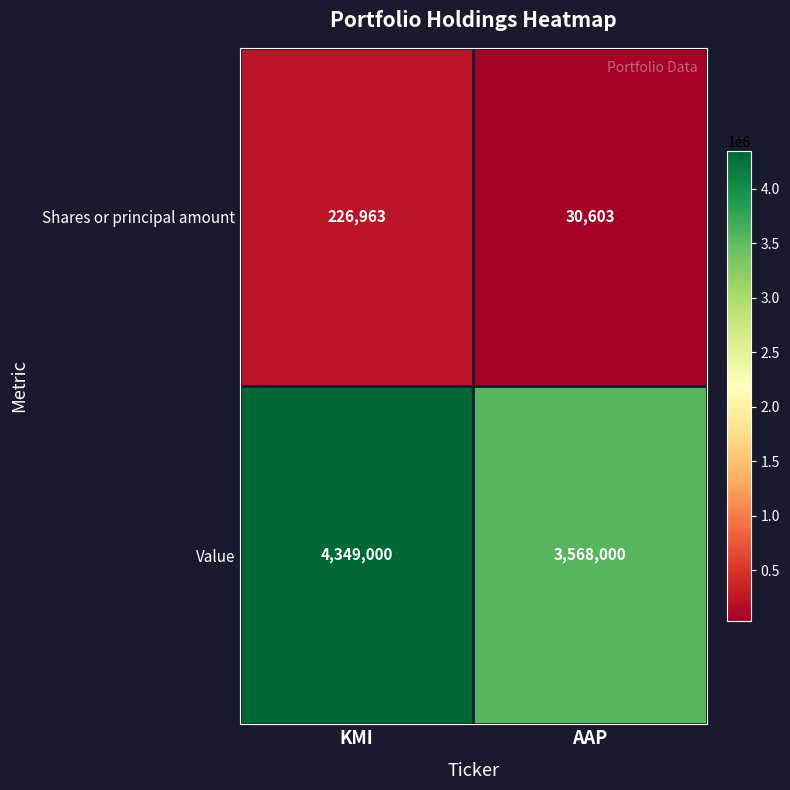

What is the total value across all series at KMI?

4575963